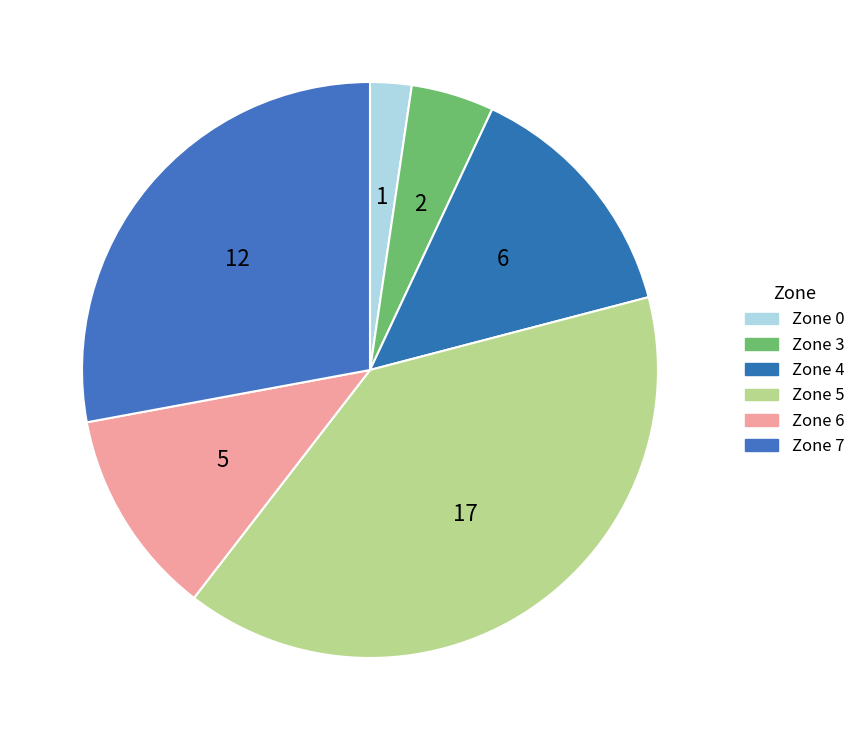

How many slices are in this pie chart?

6